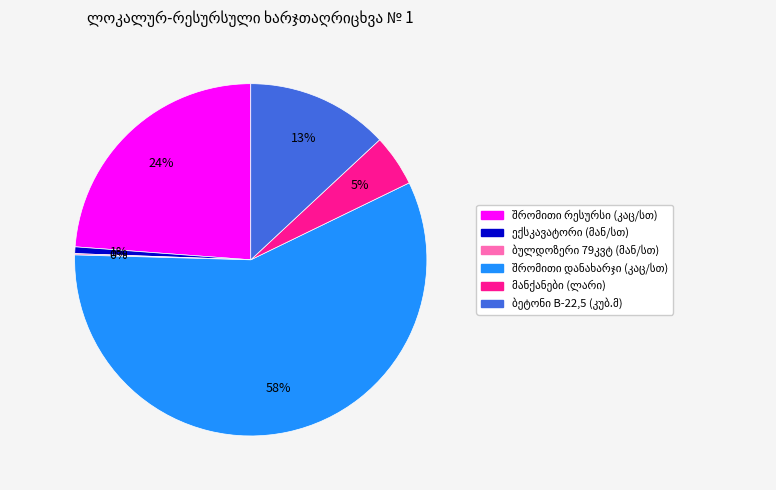

Does any single category account for the majority?

Yes